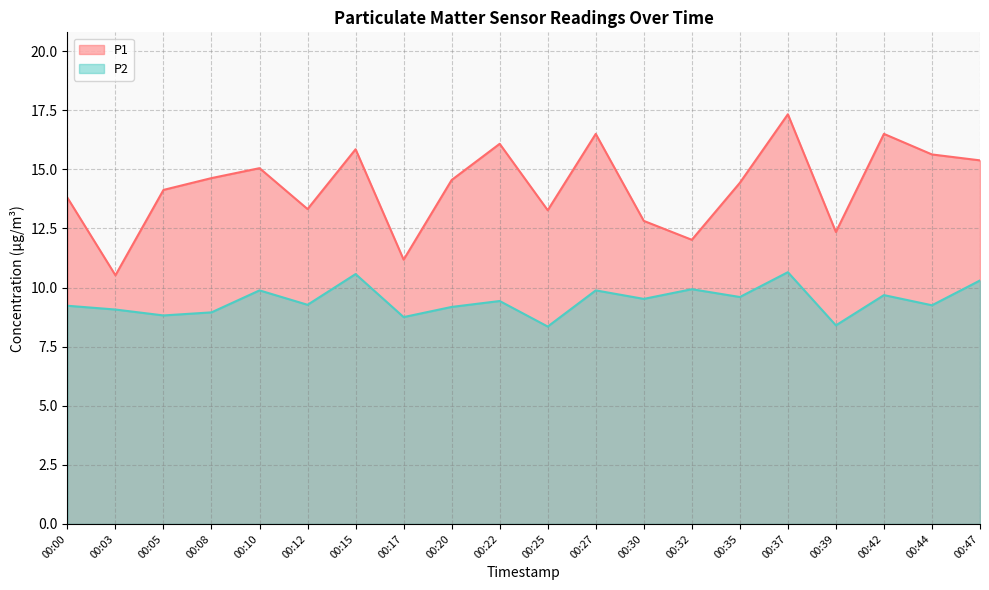

Read the P1 value at 00:39.

12.3